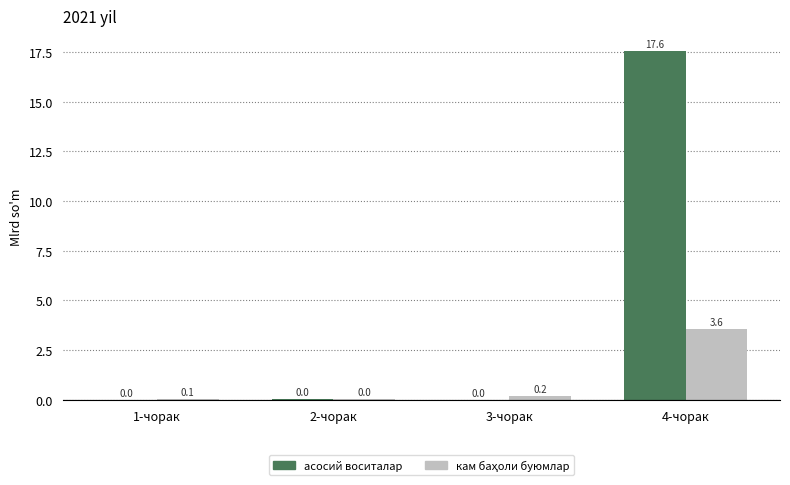

What is the sum of the асосий воситалар values at 4-чорак and 1-чорак?

17.6